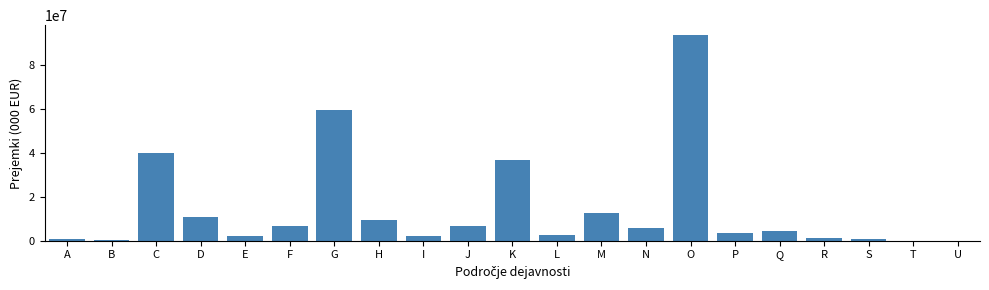

The value at Q is 4330519.2. True or false?

True